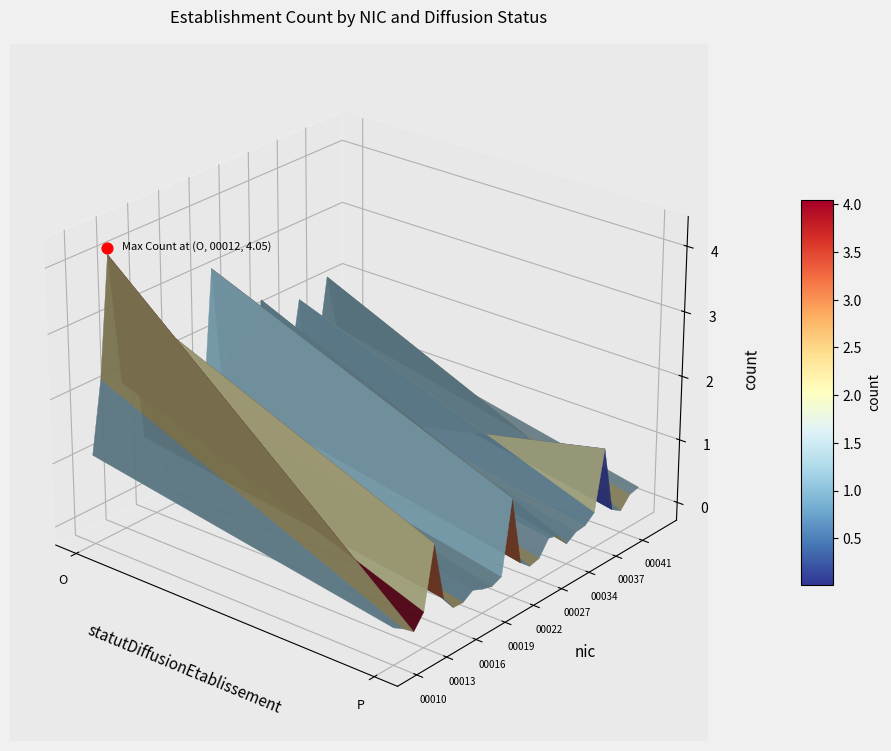

The value of 00060 at O is 1. True or false?

True